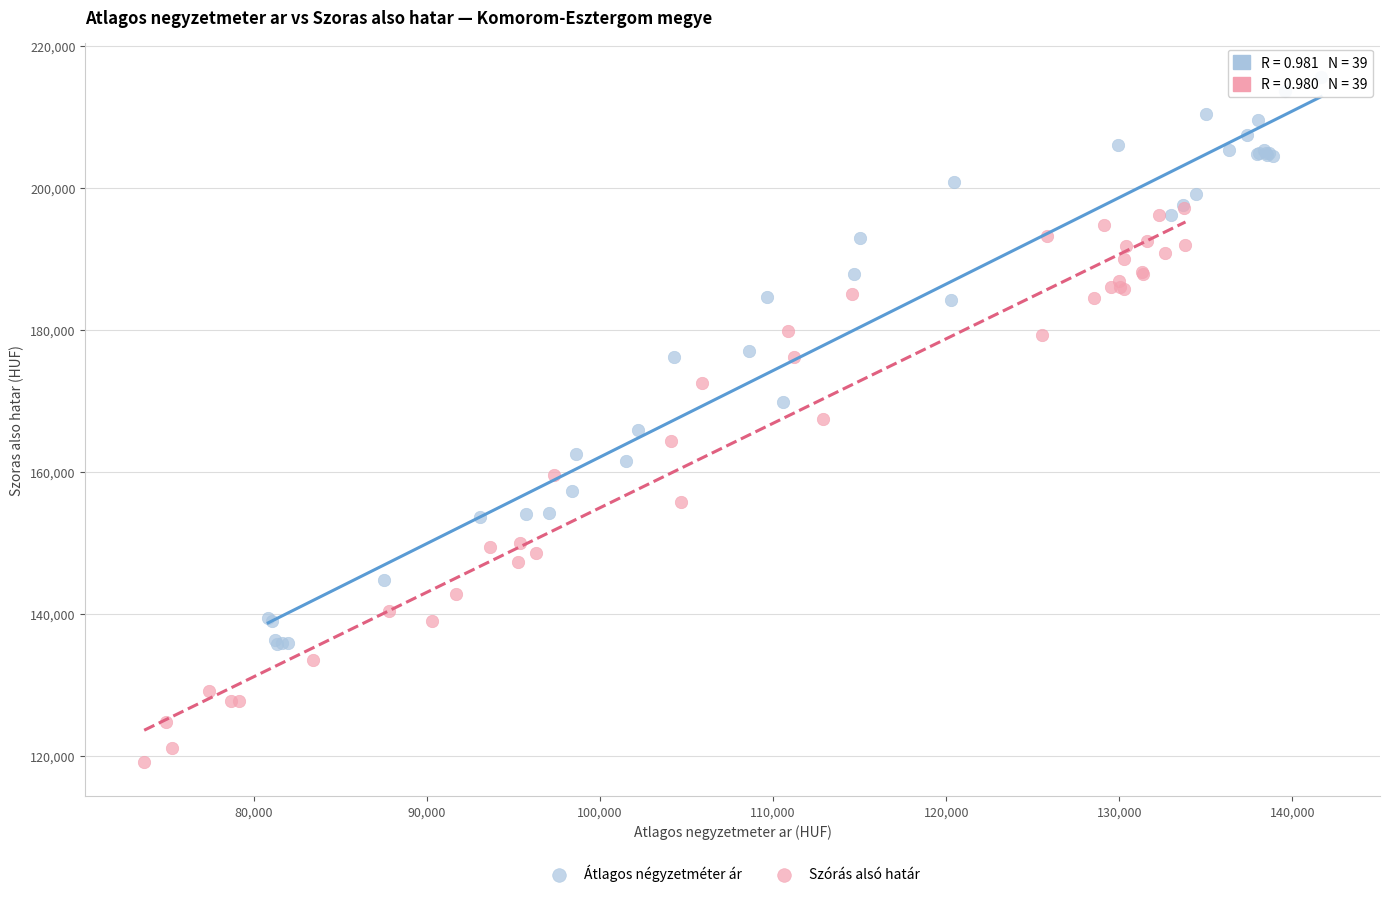

Which series has the widest spread of Y values?

Átlagos négyzetméter ár